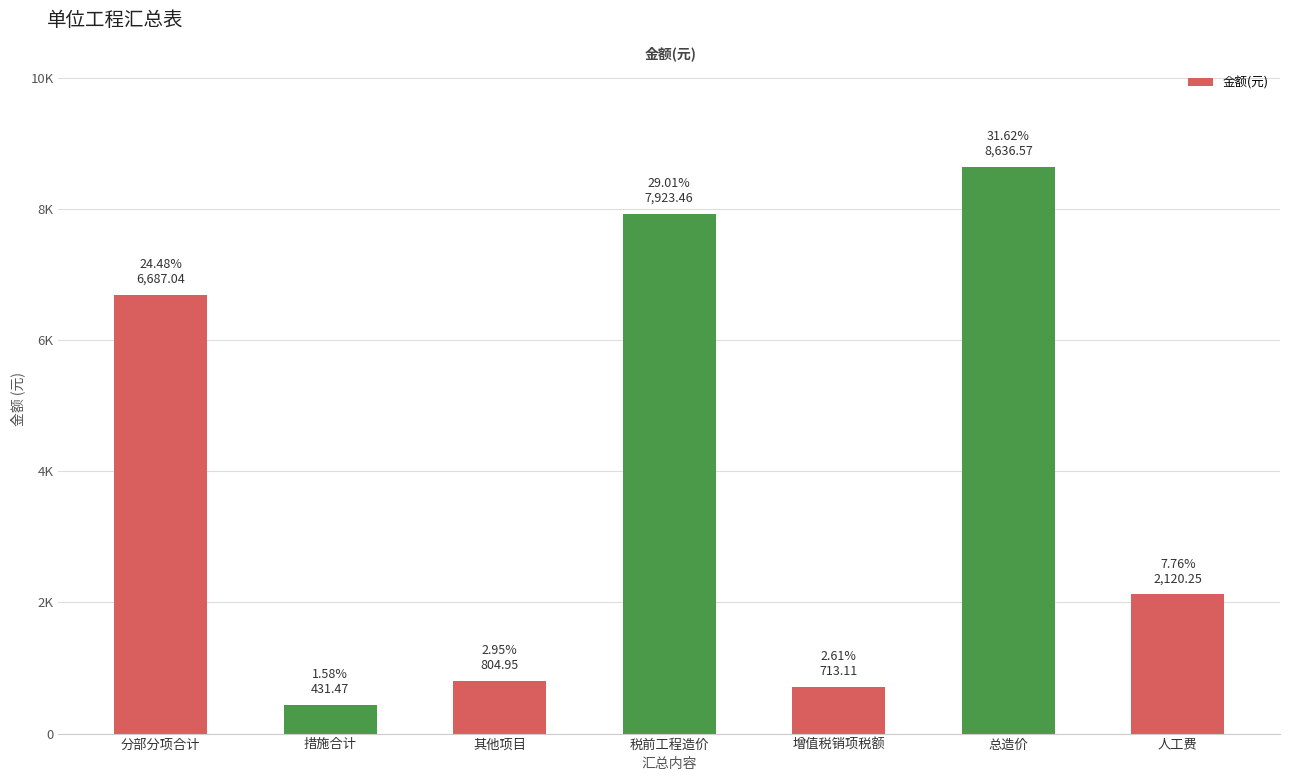

What is the label of the 7th bar from the left?

人工费